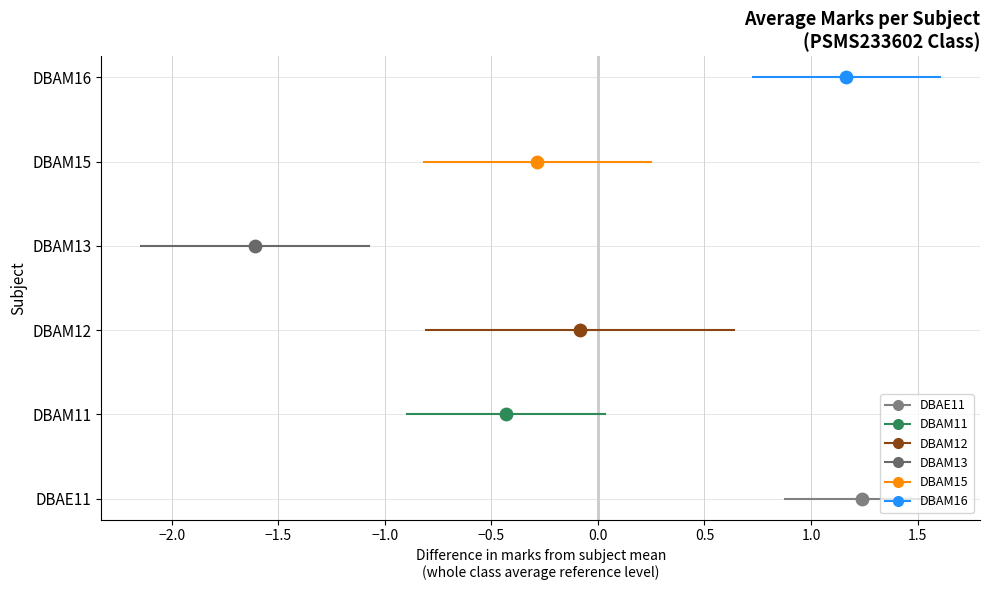

What are all the series names shown in the legend?

DBAE11, DBAM11, DBAM12, DBAM13, DBAM15, DBAM16